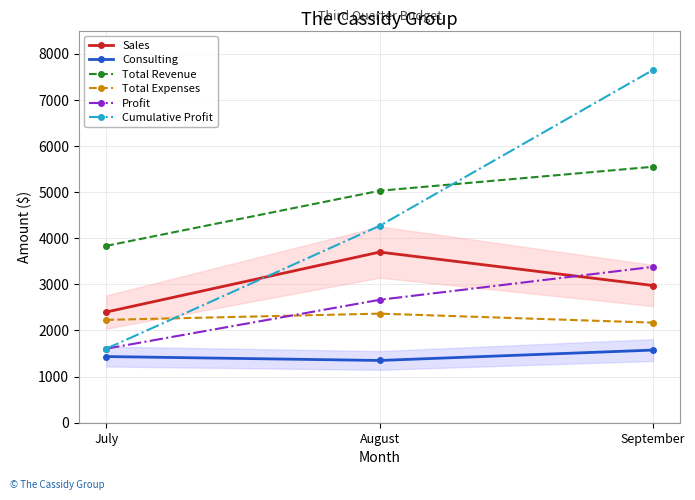

What is the average value of the Cumulative Profit series?

4508